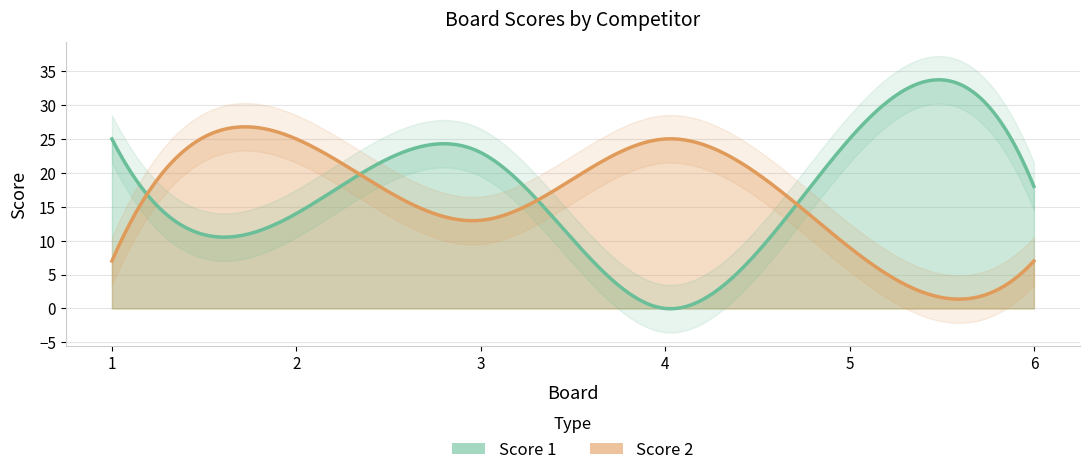

What are all the series names shown in the legend?

Score 1, Score 2